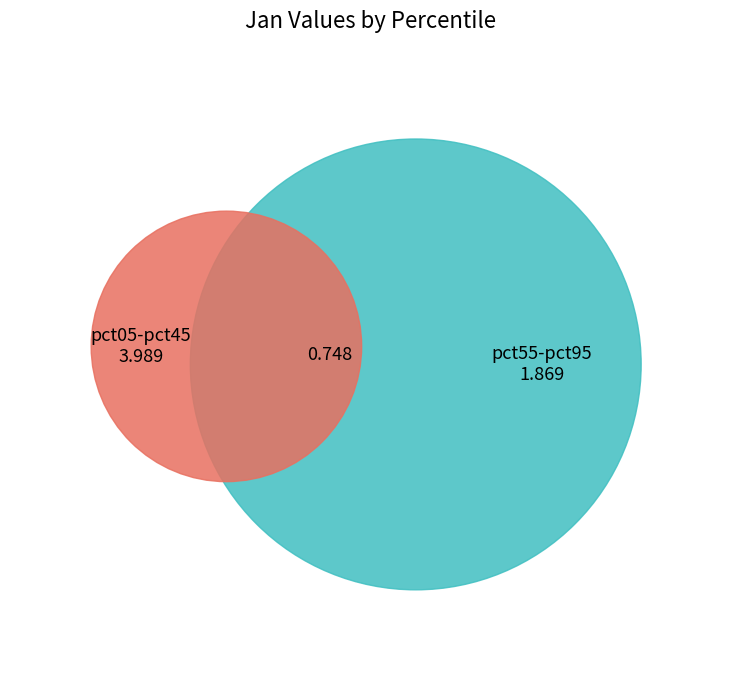

Is it true that pct15 is 1% of the pie?

False